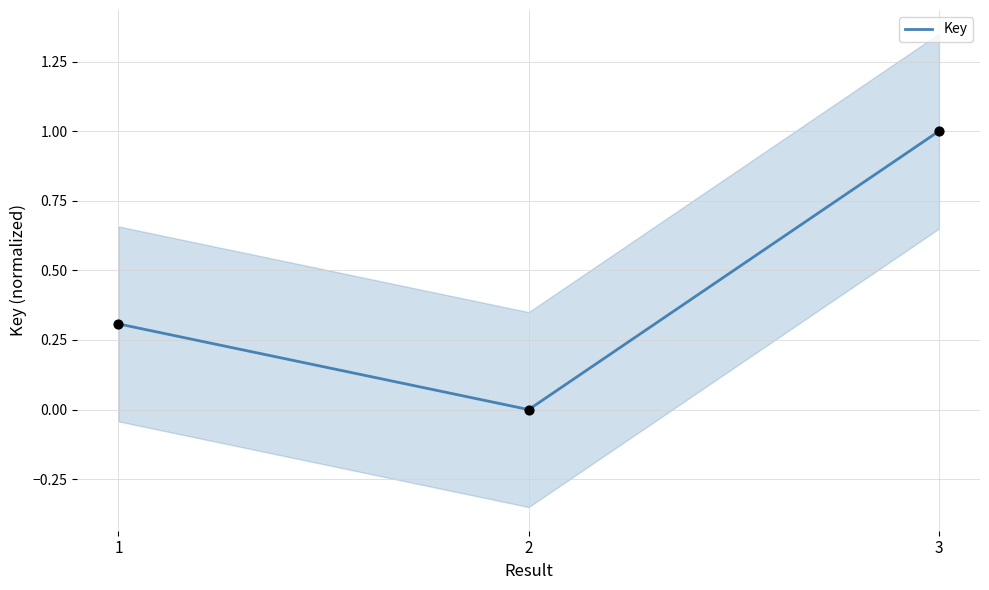

What is the change in value from 1 to 2?

-0.3